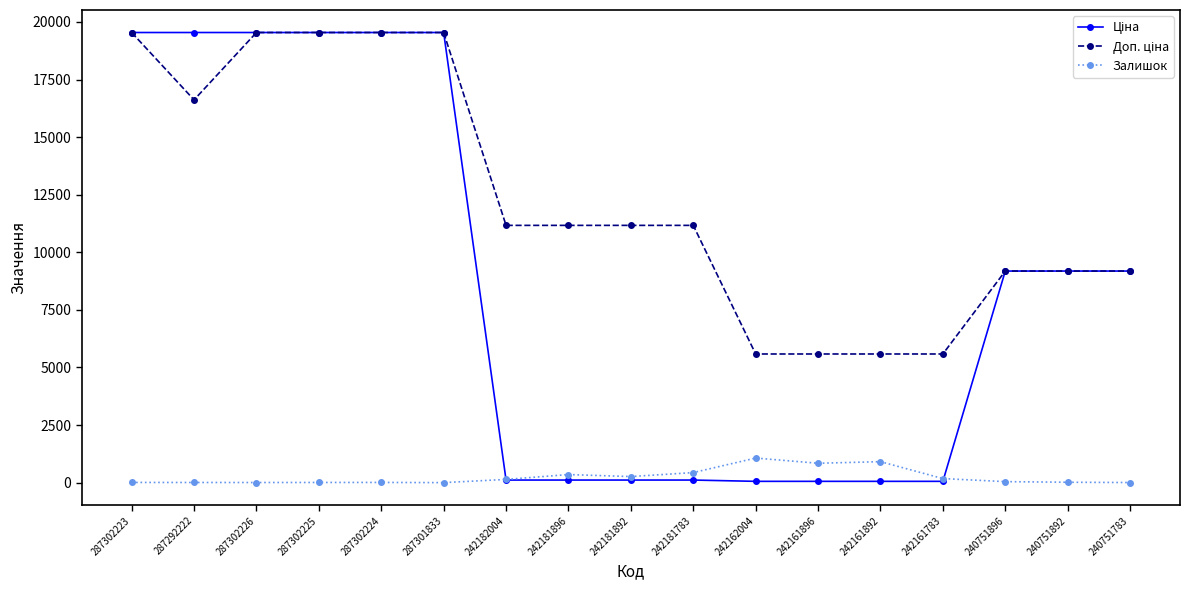

True or false: Залишок has more than 0 points higher than both neighbors.

True